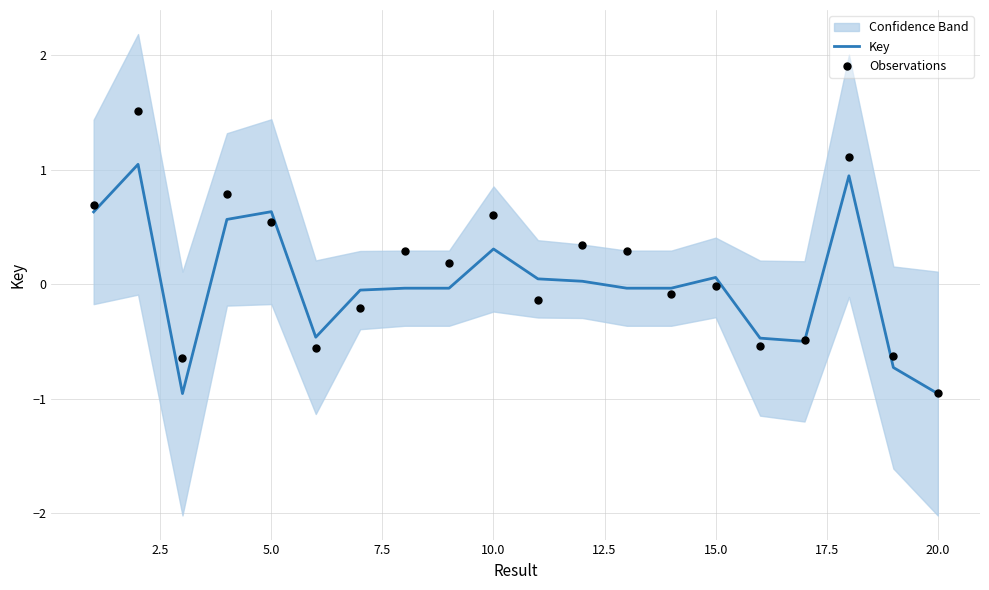

The value of Key at 5.0 is 0.6. True or false?

True